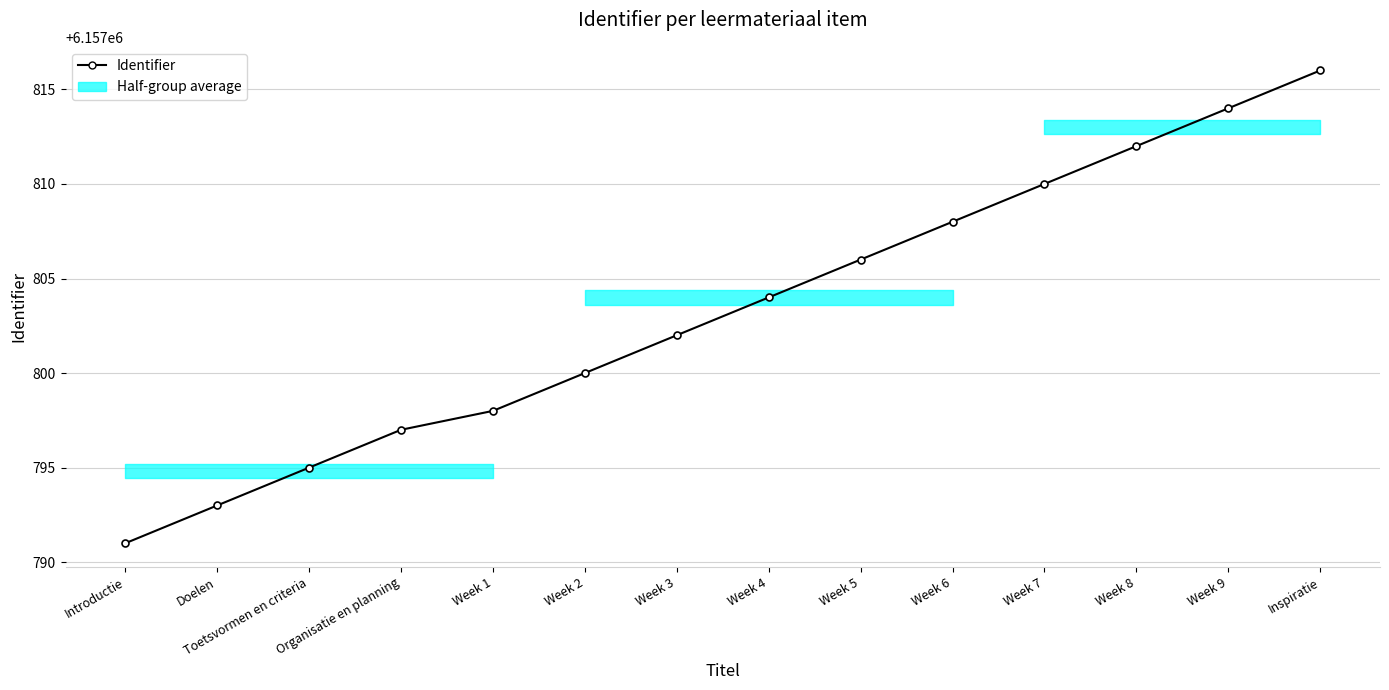

What is the change in value from Week 3 to Week 9?

+12